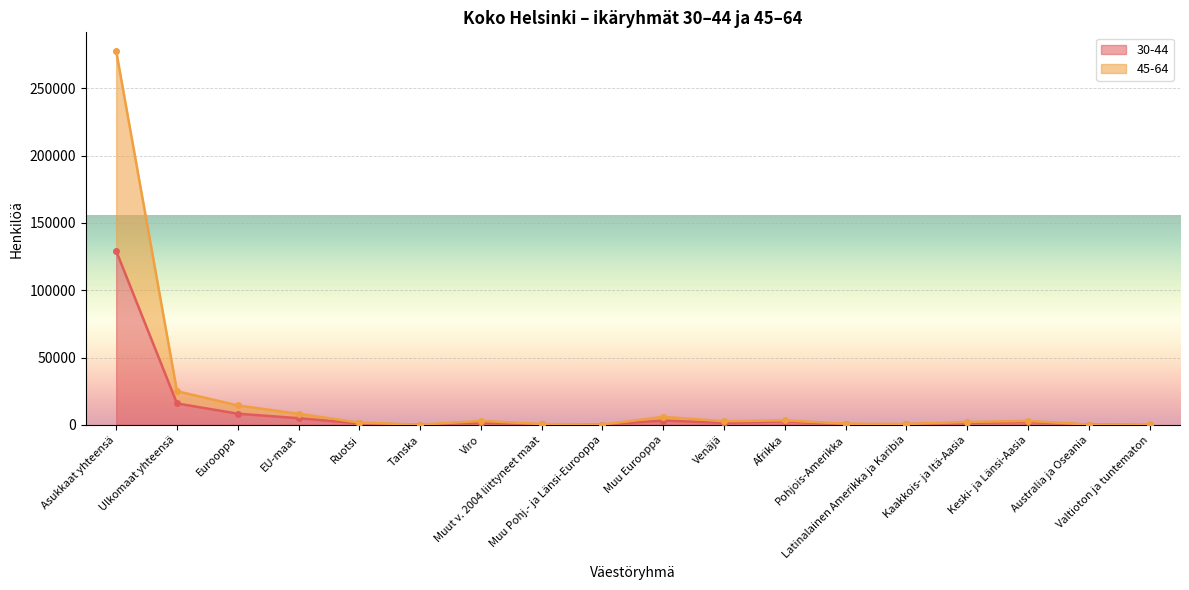

At which category does 30-44 reach its first local peak?

Viro